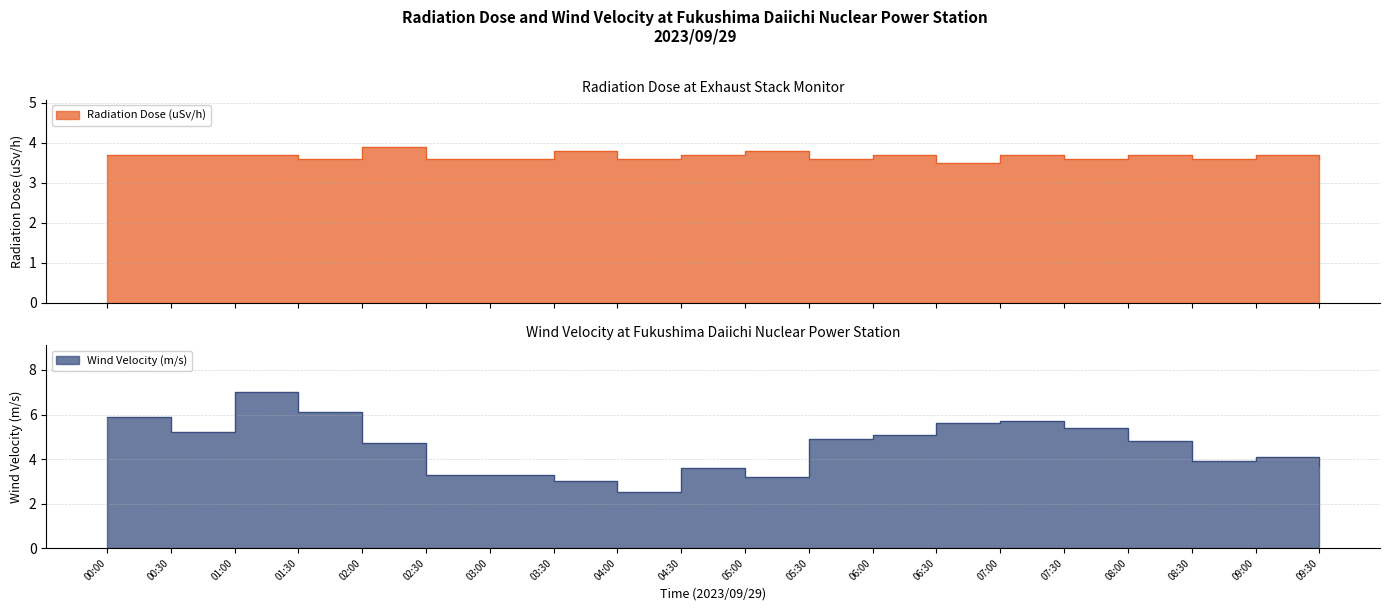

Read the Radiation Dose (uSv/h) value at 00:00.

3.7